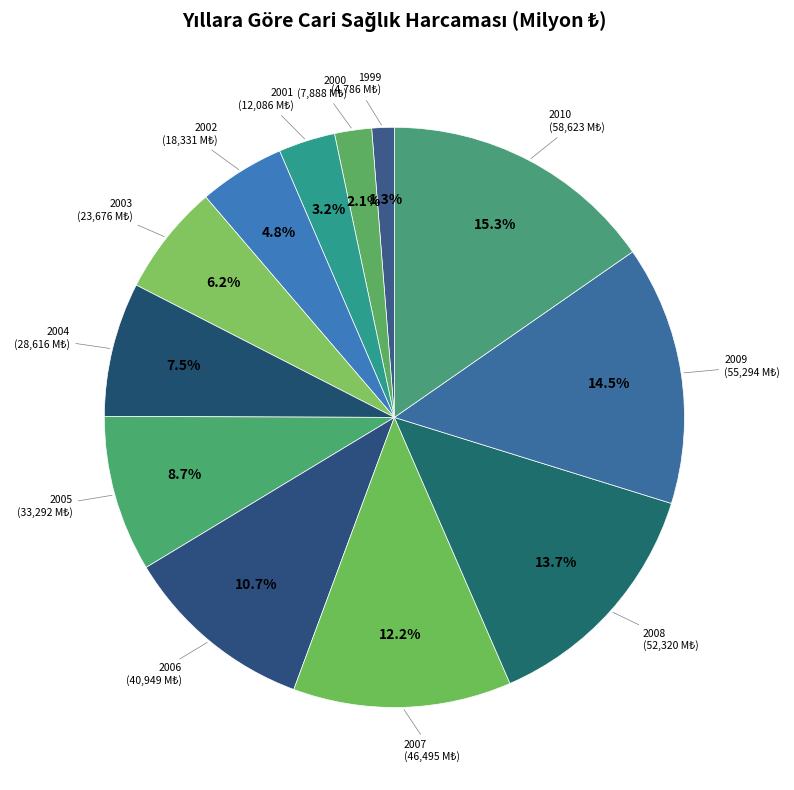

Rank the categories by value from lowest to highest.

1999, 2000, 2001, 2002, 2003, 2004, 2005, 2006, 2007, 2008, 2009, 2010